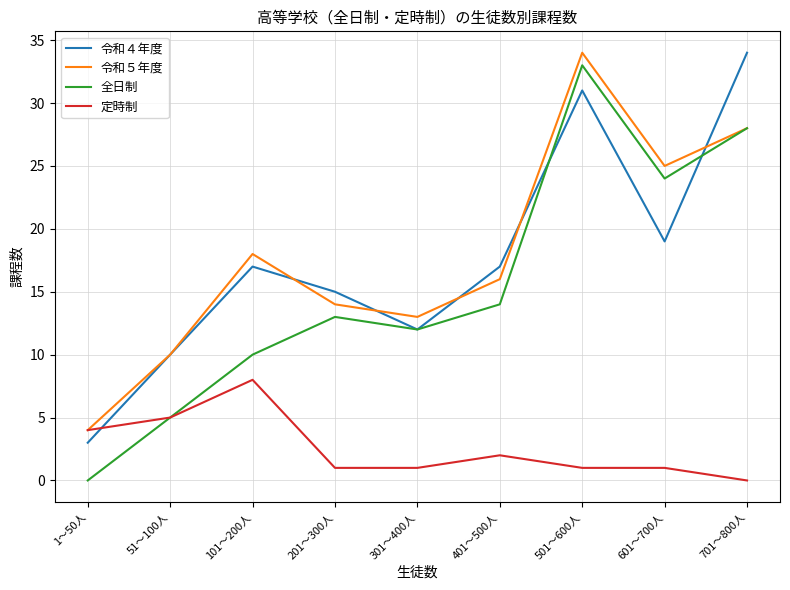

How many positive values does the 全日制 series have?

8